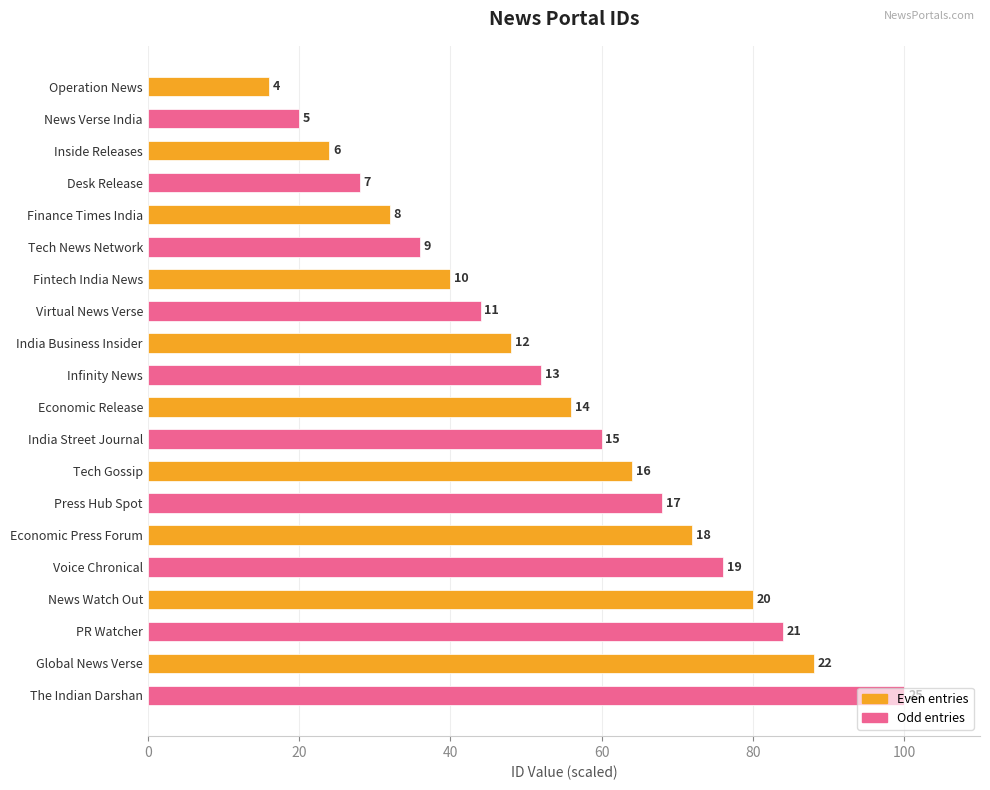

What is the difference between the second highest and minimum values?

72.0